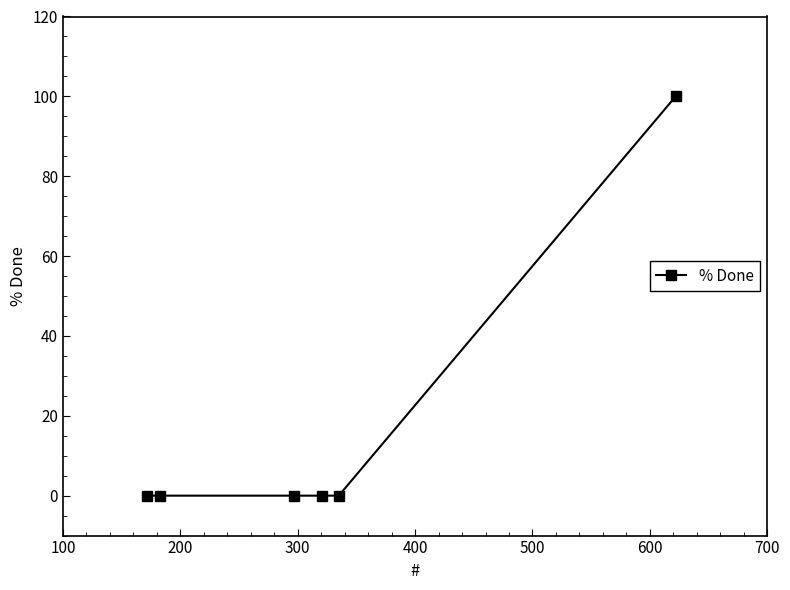

Reading left to right, what are all the values shown in this chart?

0	0	0	0	0	100